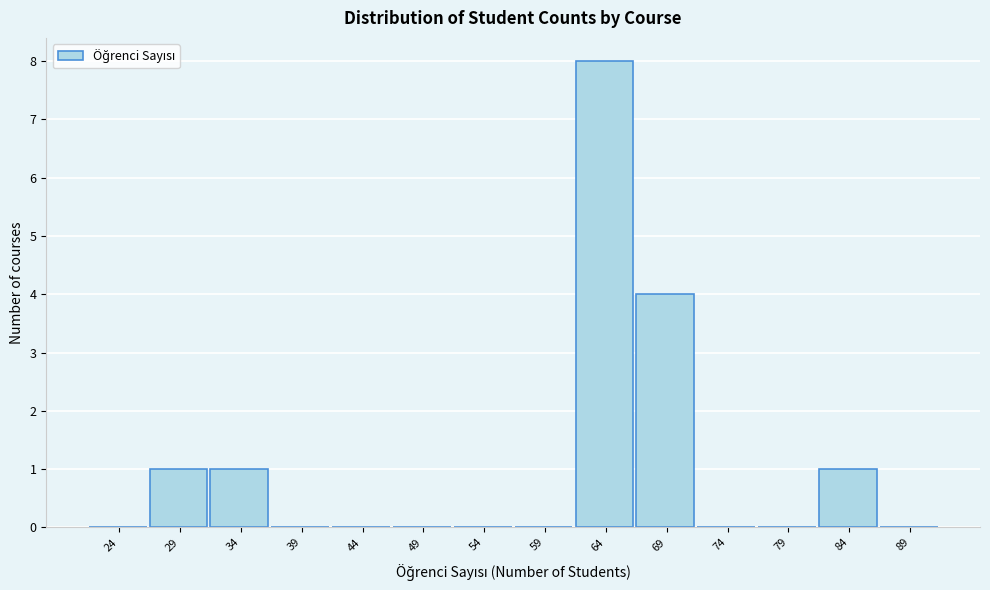

Reading left to right, what are all the values shown in this chart?

24=0	29=1	34=1	39=0	44=0	49=0	54=0	59=0	64=8	69=4	74=0	79=0	84=1	89=0